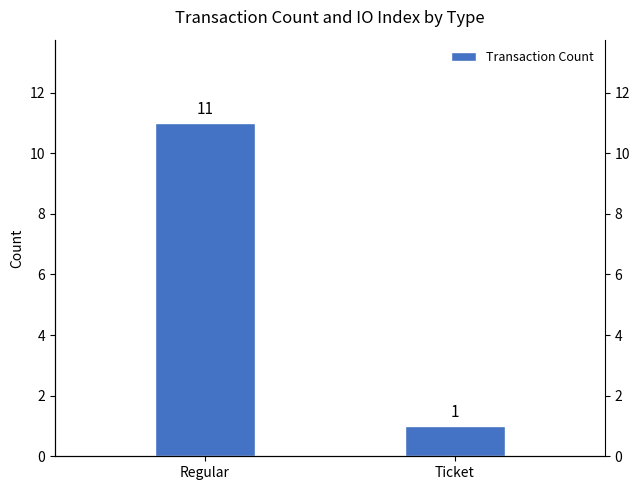

List the labels in order of value, smallest first.

Ticket, Regular